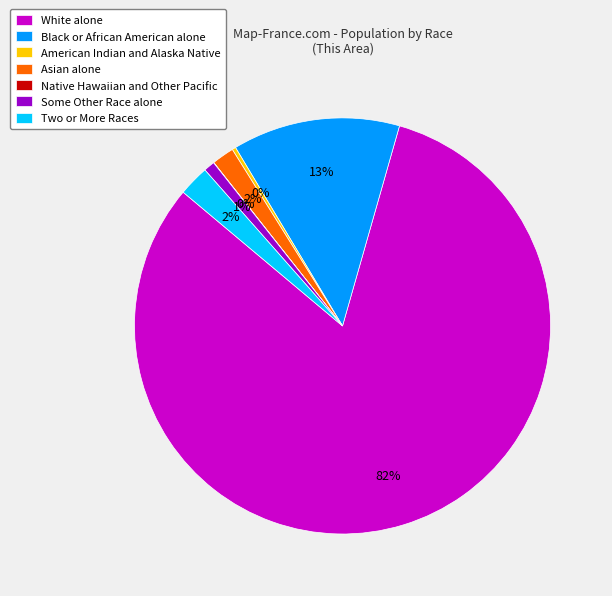

To the nearest percent, what percentage of the pie is Black or African American alone?

13%